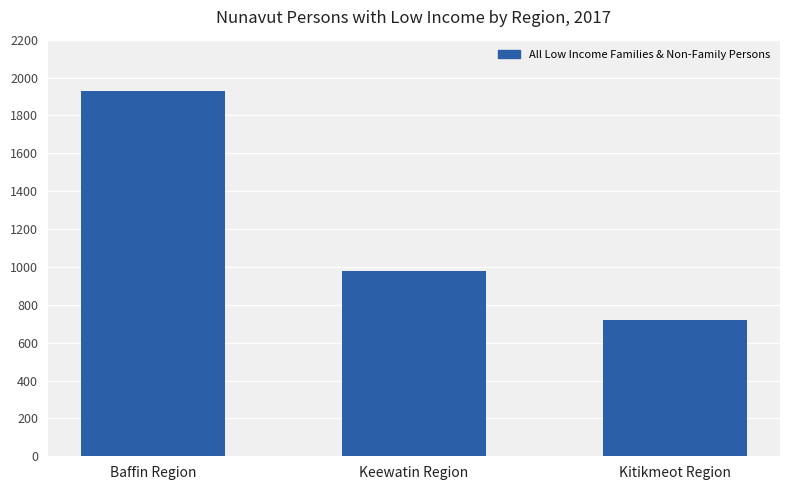

How many data points are less than 980?

1